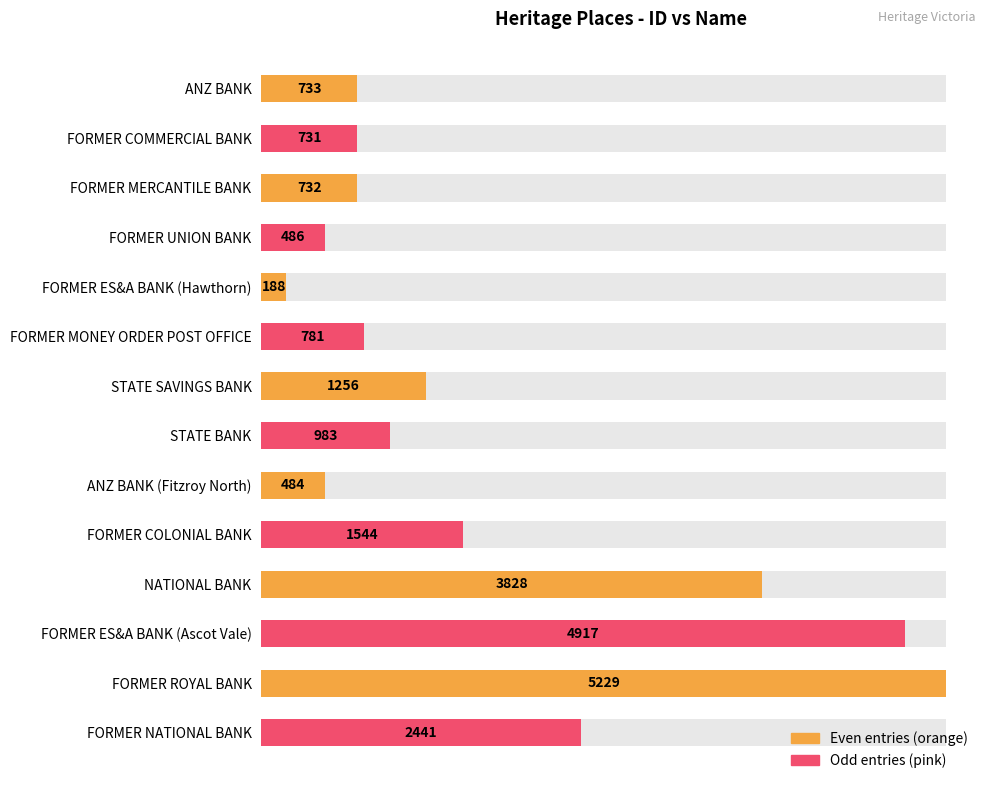

What is the sum of all values?

24333